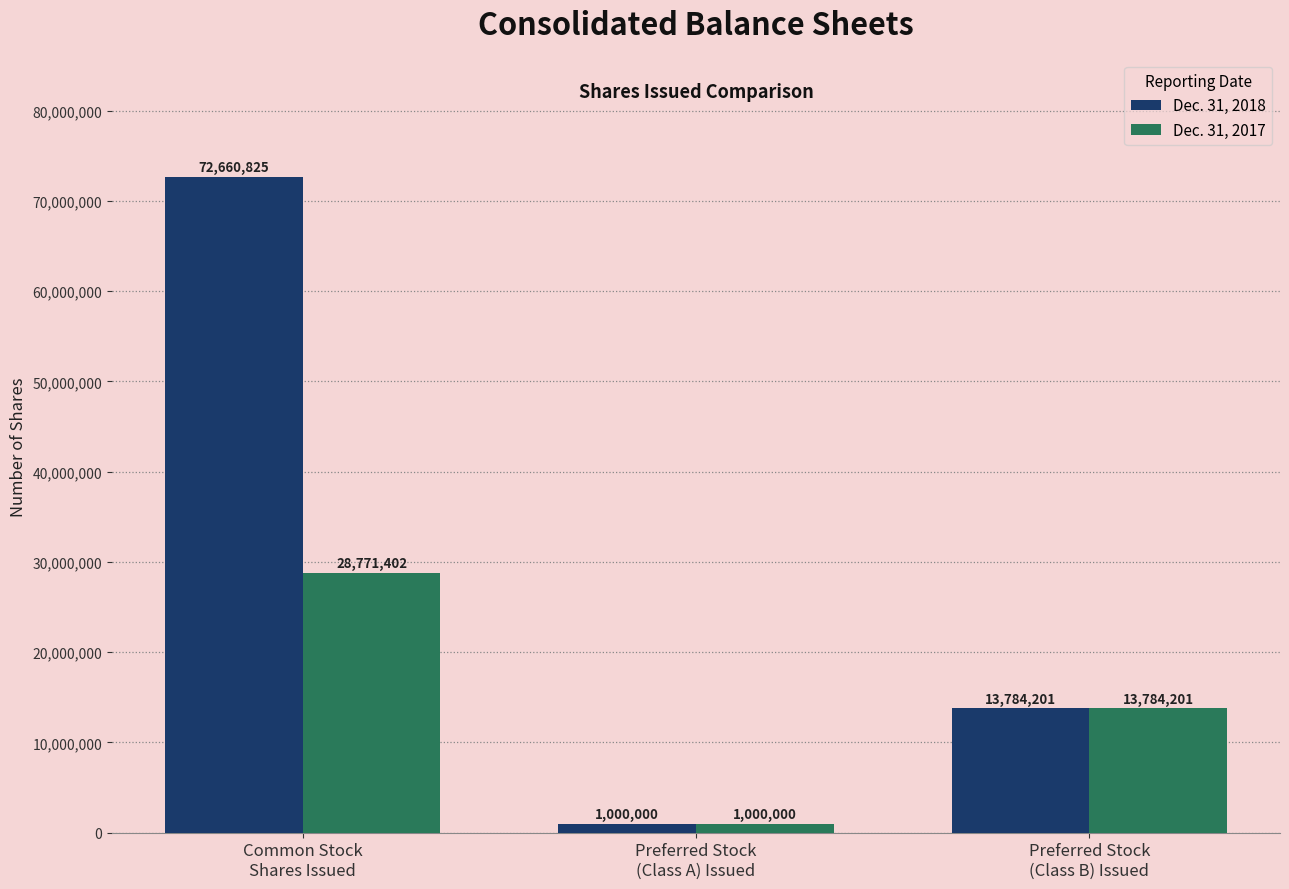

Rank the series by their maximum value, from lowest to highest.

Dec. 31, 2017, Dec. 31, 2018